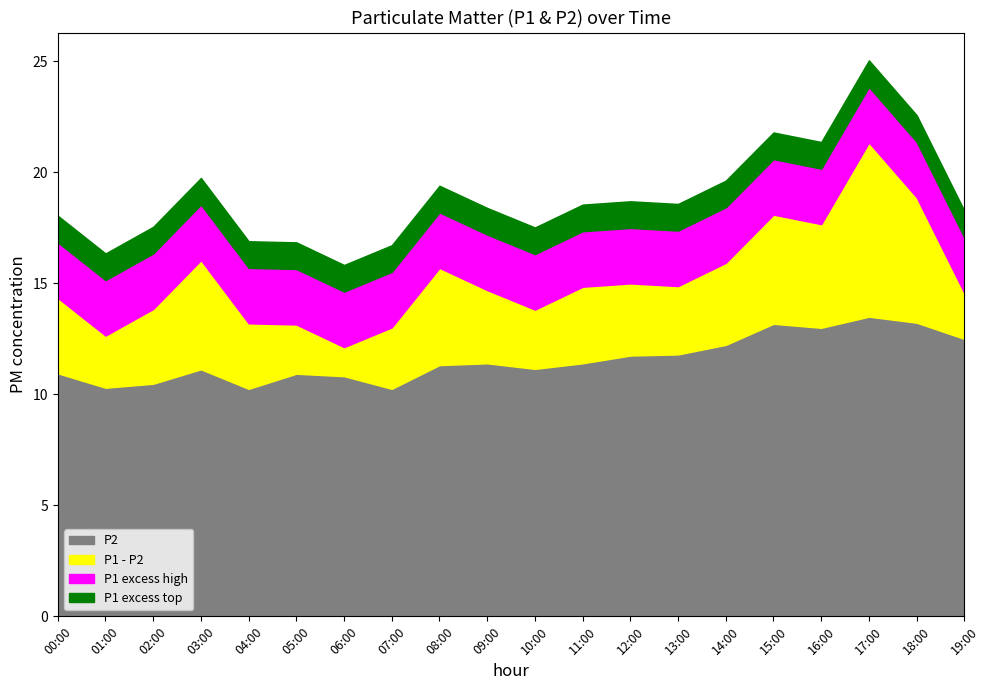

The value of P1 at 06:00 is 20.9. True or false?

False